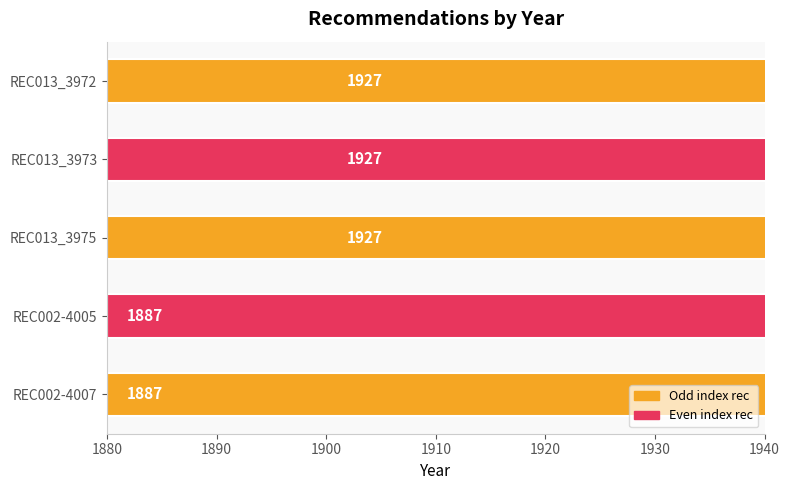

How many bars are there in total?

5